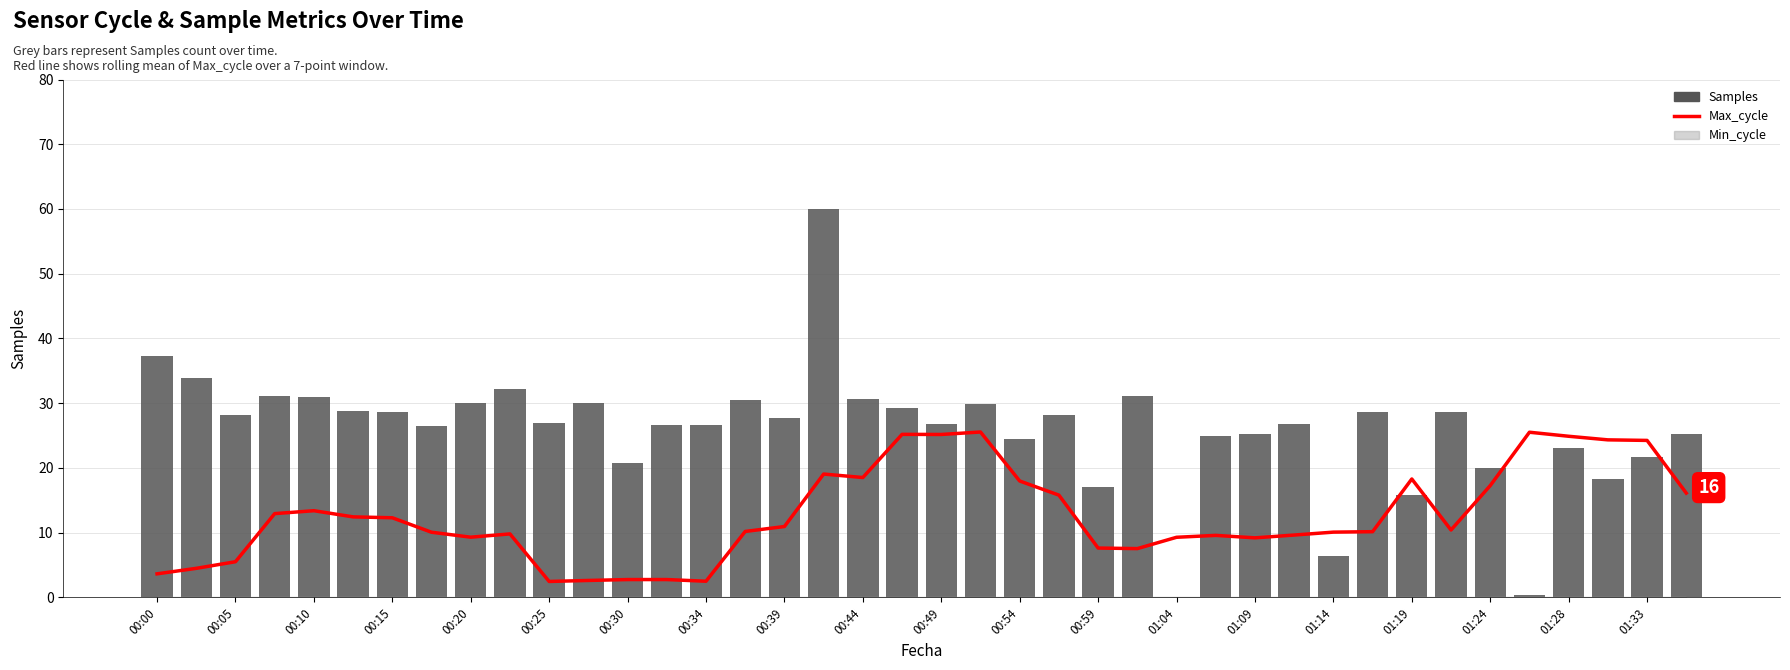

True or false: Samples has a value of 37.2 at 00:00.

True